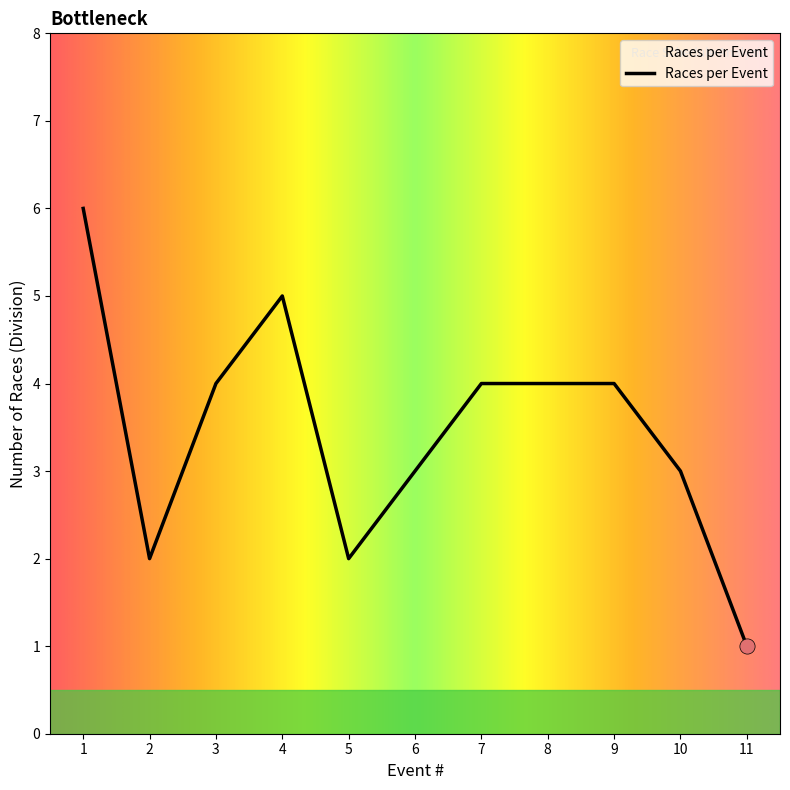

What is the change in value from 2 to 4?

+3